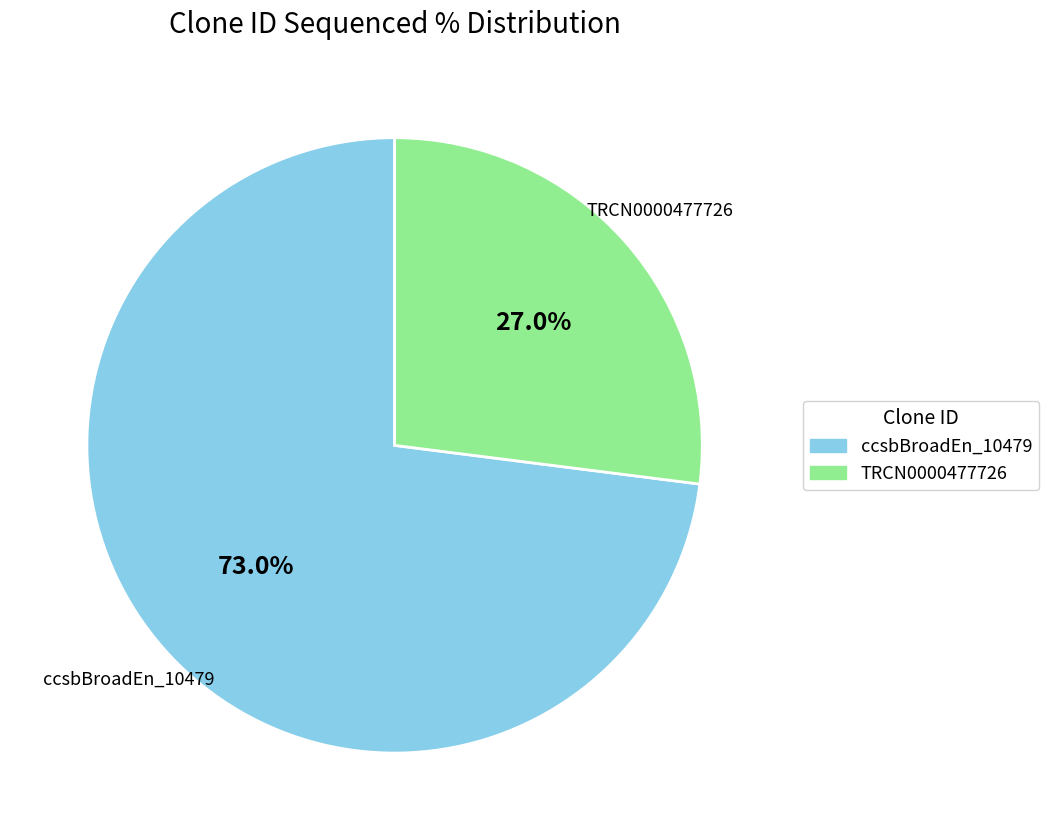

Is there any slice that represents more than half of the pie?

Yes